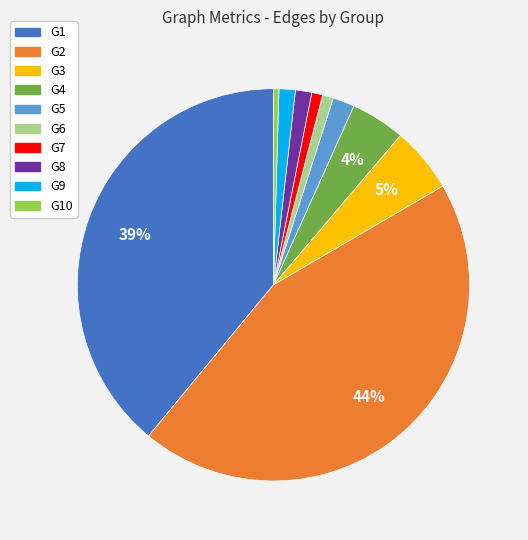

Is there a majority slice in this chart?

No